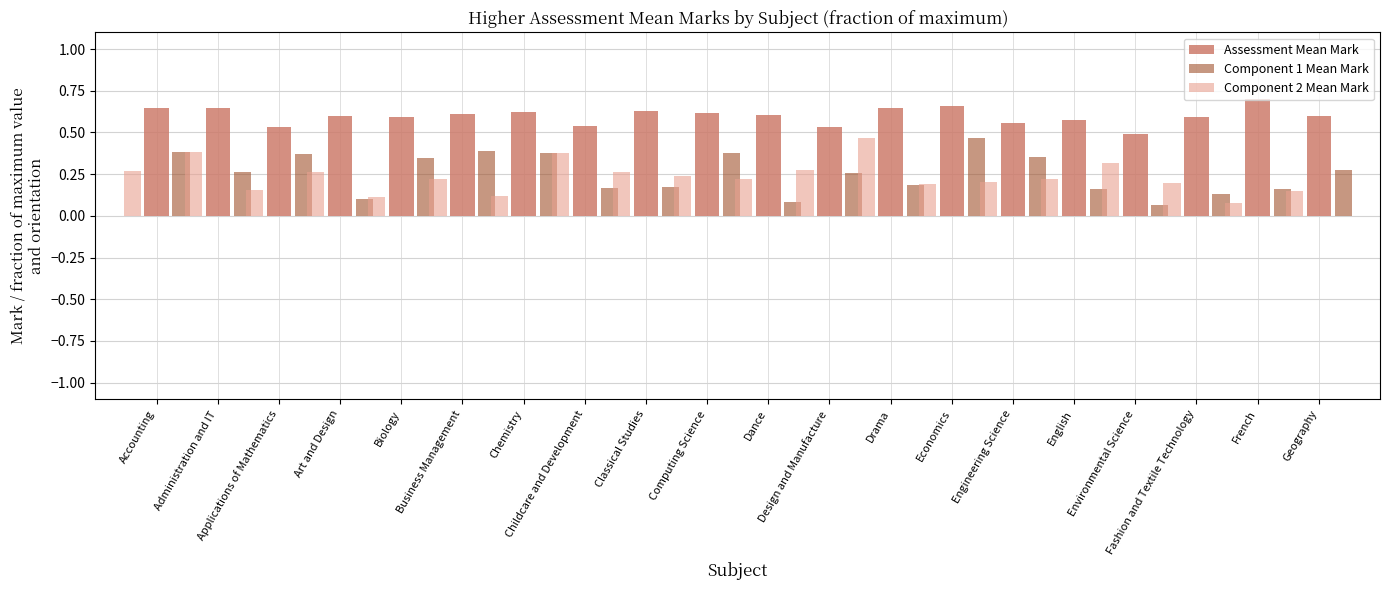

Are the bars horizontal?

No